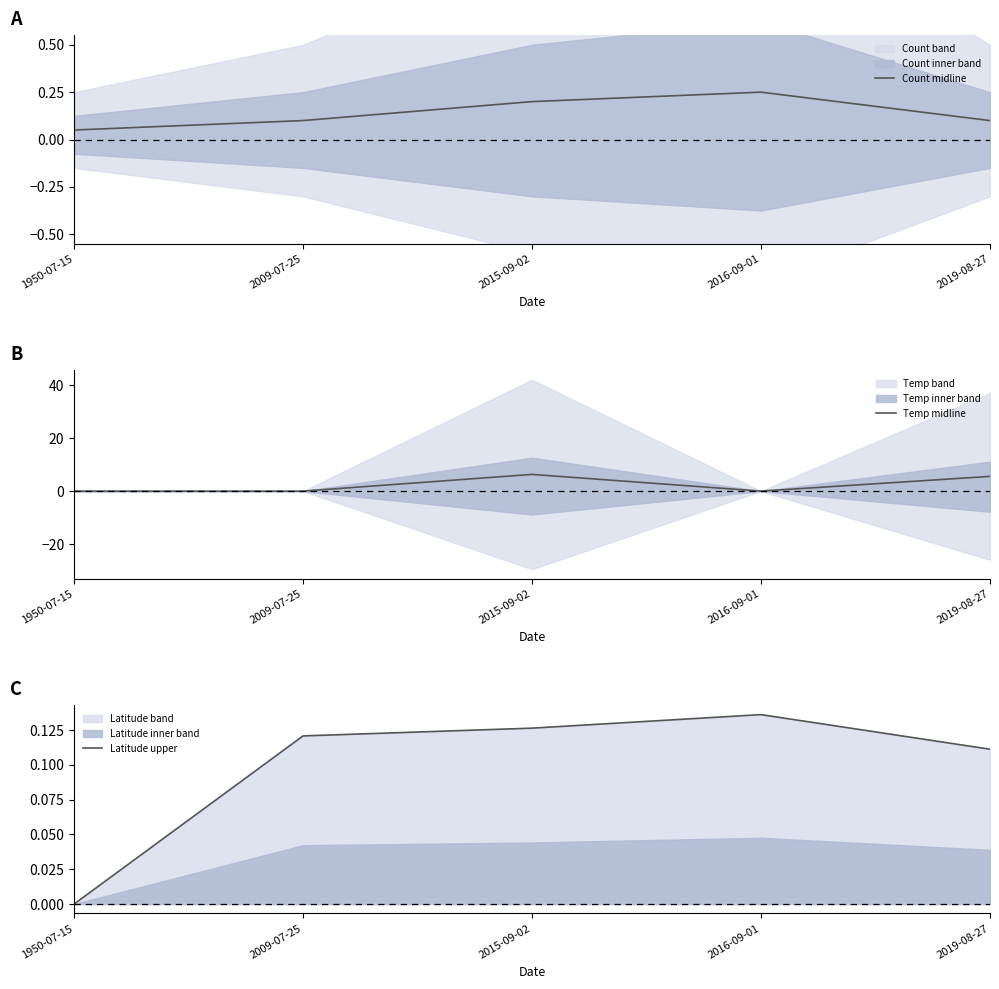

What is the value of the Latitude upper point at the 4th from the left?

0.1